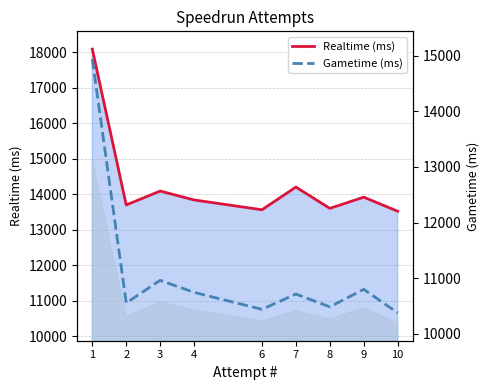

True or false: Realtime (ms) and Gametime (ms) intersect in this chart.

False